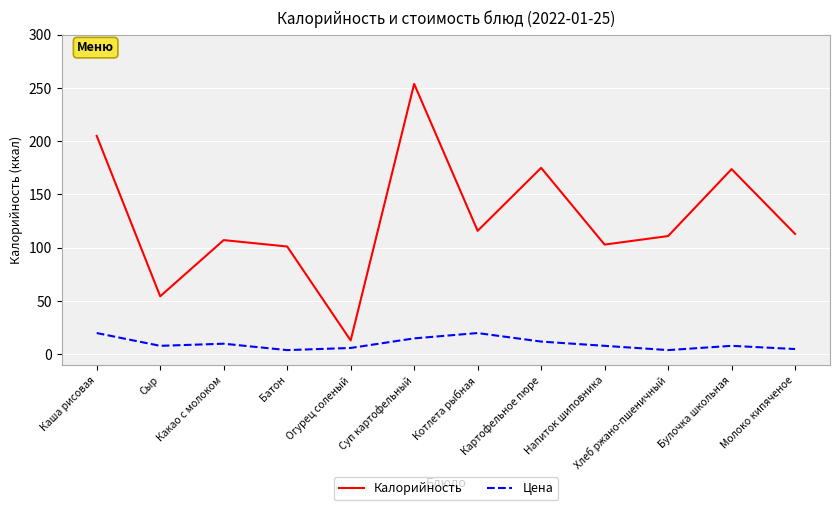

What is the average value of the Цена series?

10.0